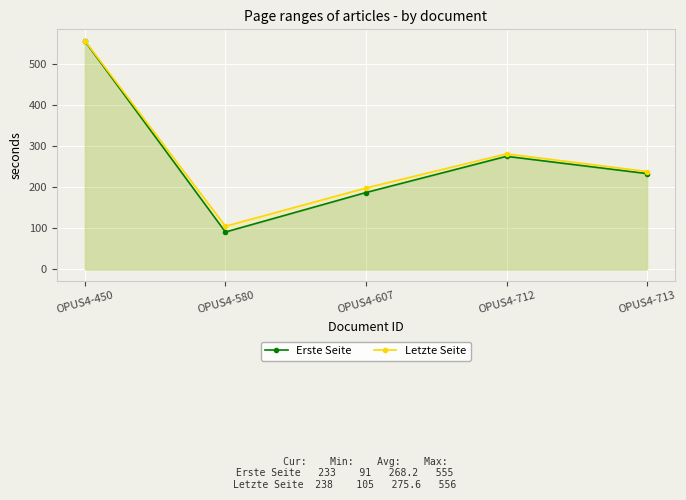

What is the minimum value for Erste Seite?

91